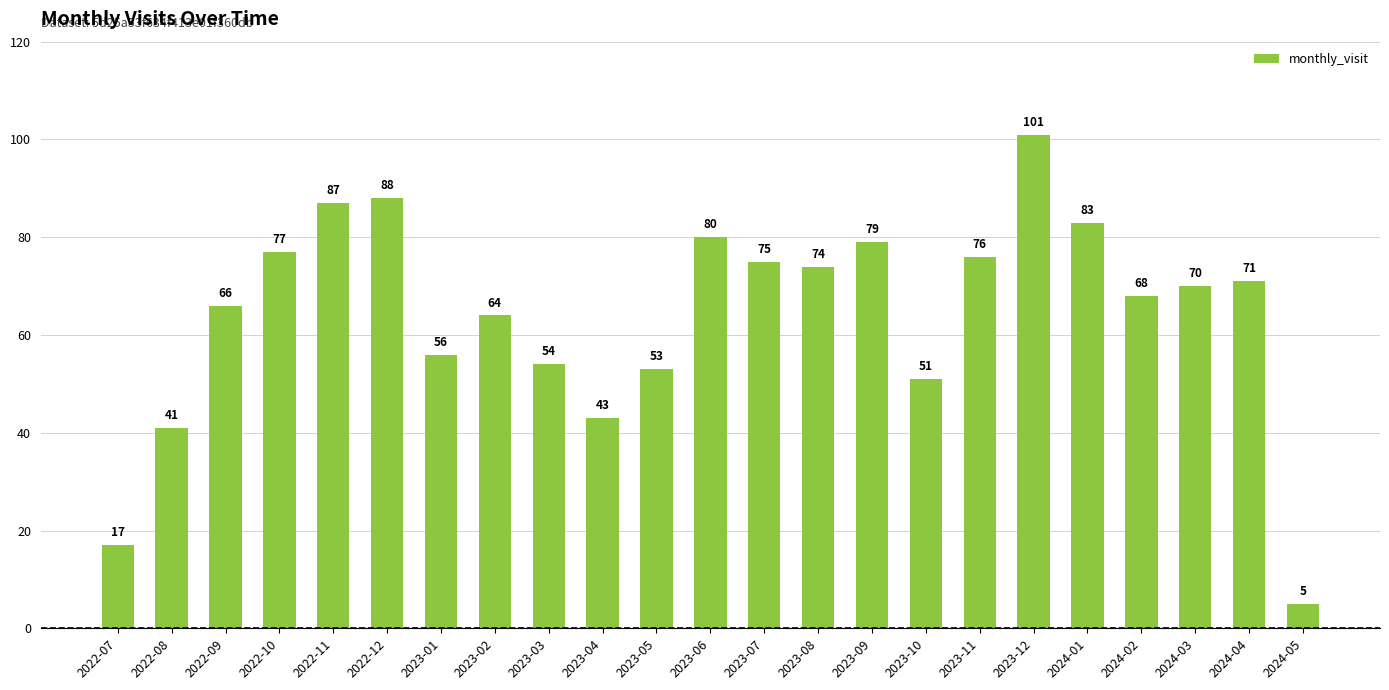

Reading left to right, list all the values displayed in this chart.

17	41	66	77	87	88	56	64	54	43	53	80	75	74	79	51	76	101	83	68	70	71	5